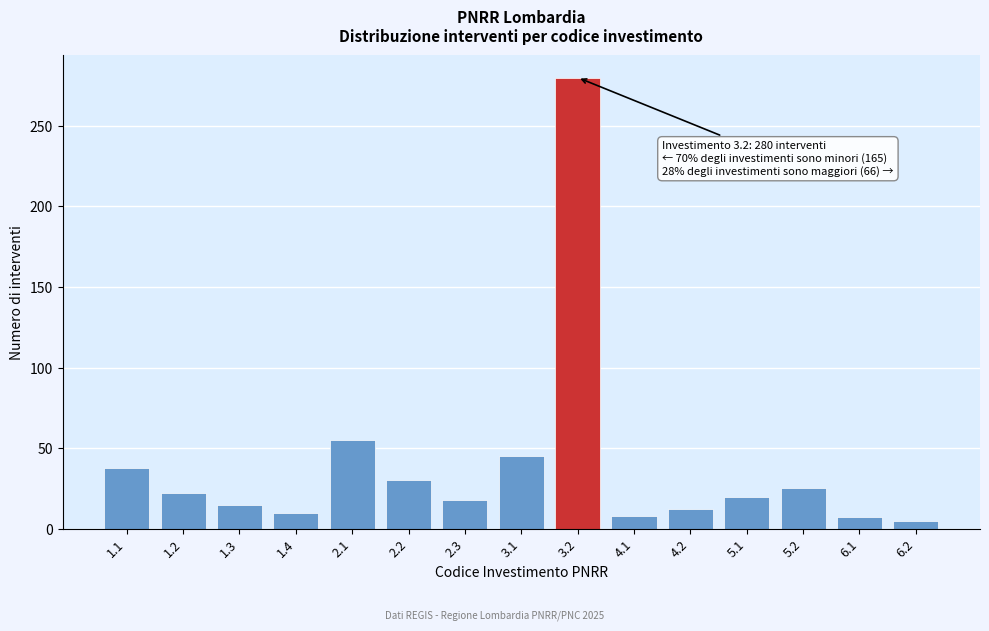

What is the change in value from 2.3 to 4.1?

-10